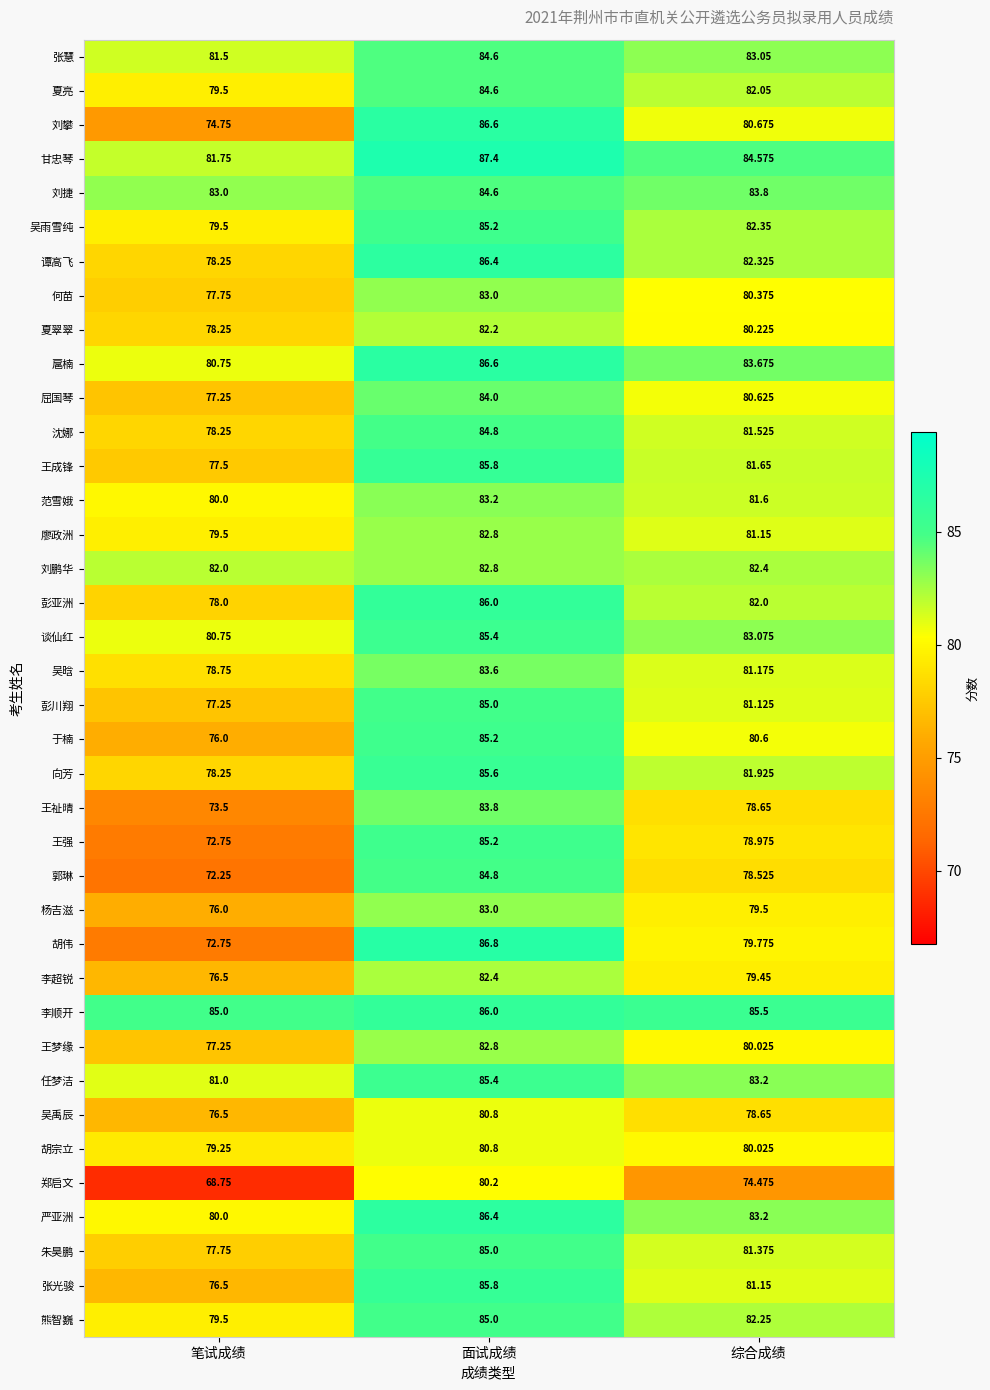

Which category has the highest value across all series?

面试成绩